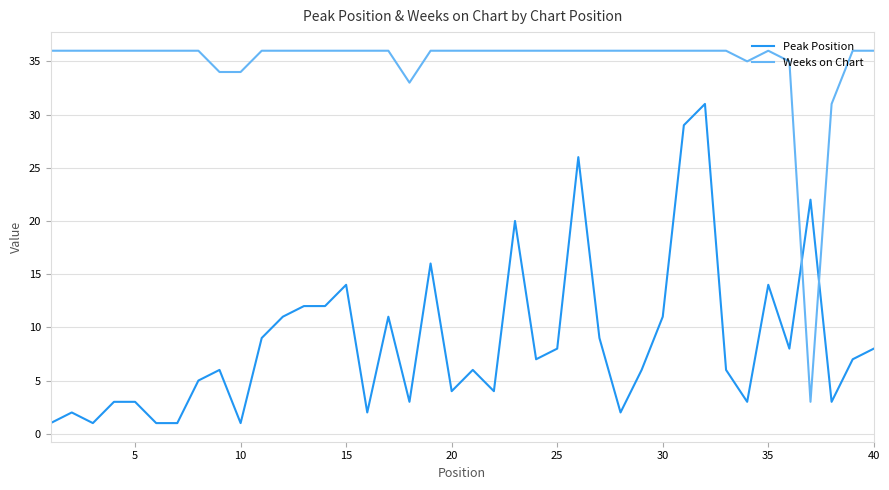

What is the difference between the maximum and minimum values in the Weeks on Chart series?

33